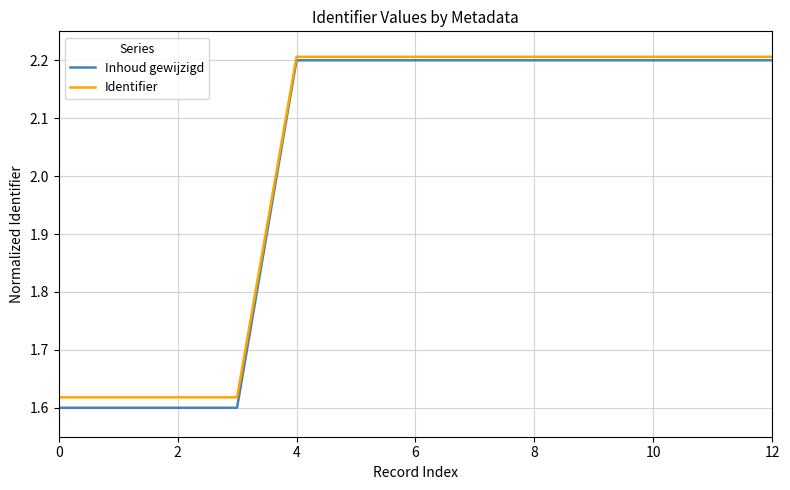

Which series has the widest spread of values?

Inhoud gewijzigd